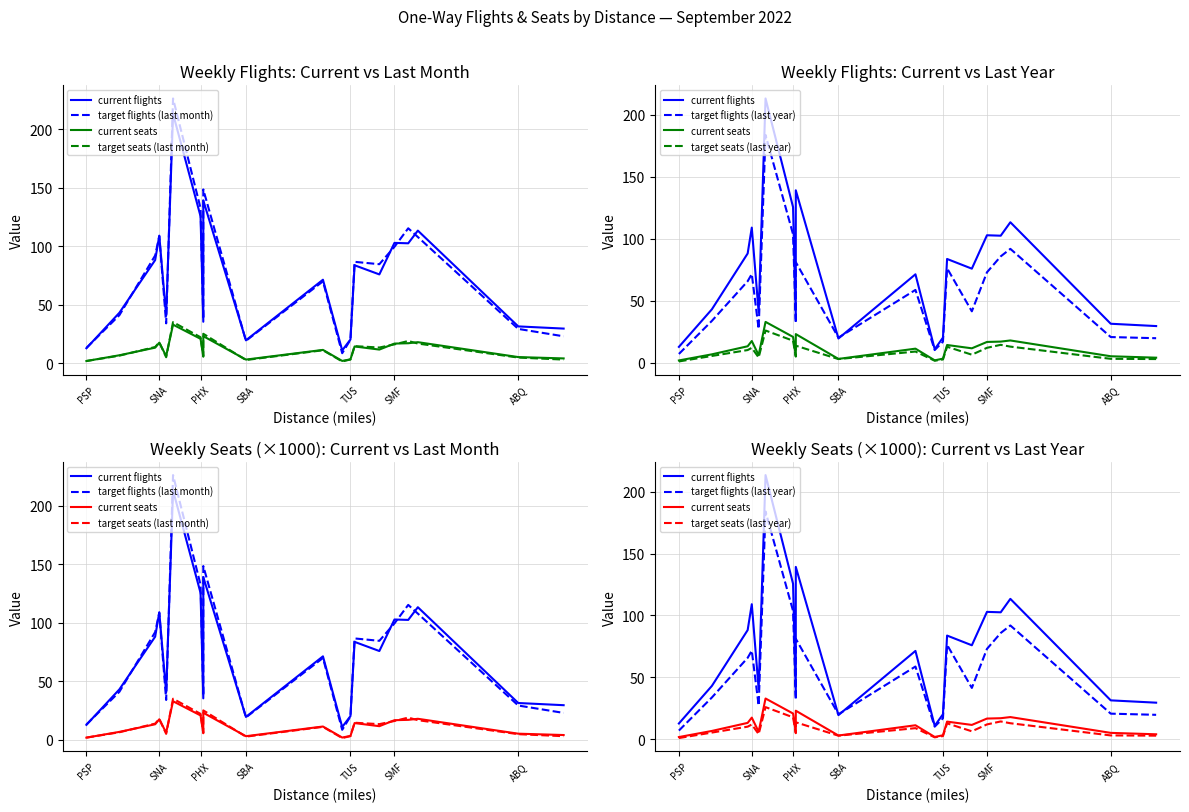

Which category has the lowest value across all series?

PSP